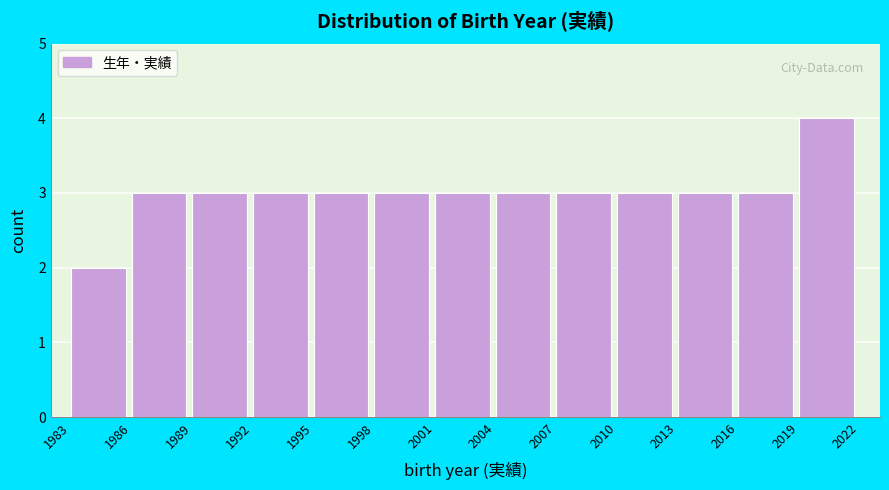

Reading left to right, transcribe this chart: for each bar, give the range it covers on the x-axis and its height. The values are not printed on the chart, so give them approximately, as read against the axis.

1983 to 1986: 2
1986 to 1989: 3
1989 to 1992: 3
1992 to 1995: 3
1995 to 1998: 3
1998 to 2001: 3
2001 to 2004: 3
2004 to 2007: 3
2007 to 2010: 3
2010 to 2013: 3
2013 to 2016: 3
2016 to 2019: 3
2019 to 2022: 4